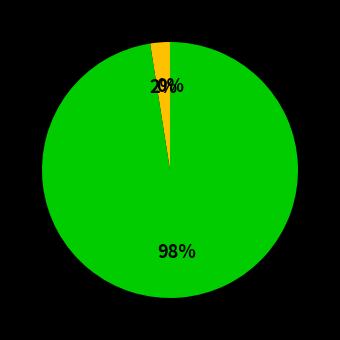

To the nearest percent, what is the average slice percentage?

33%